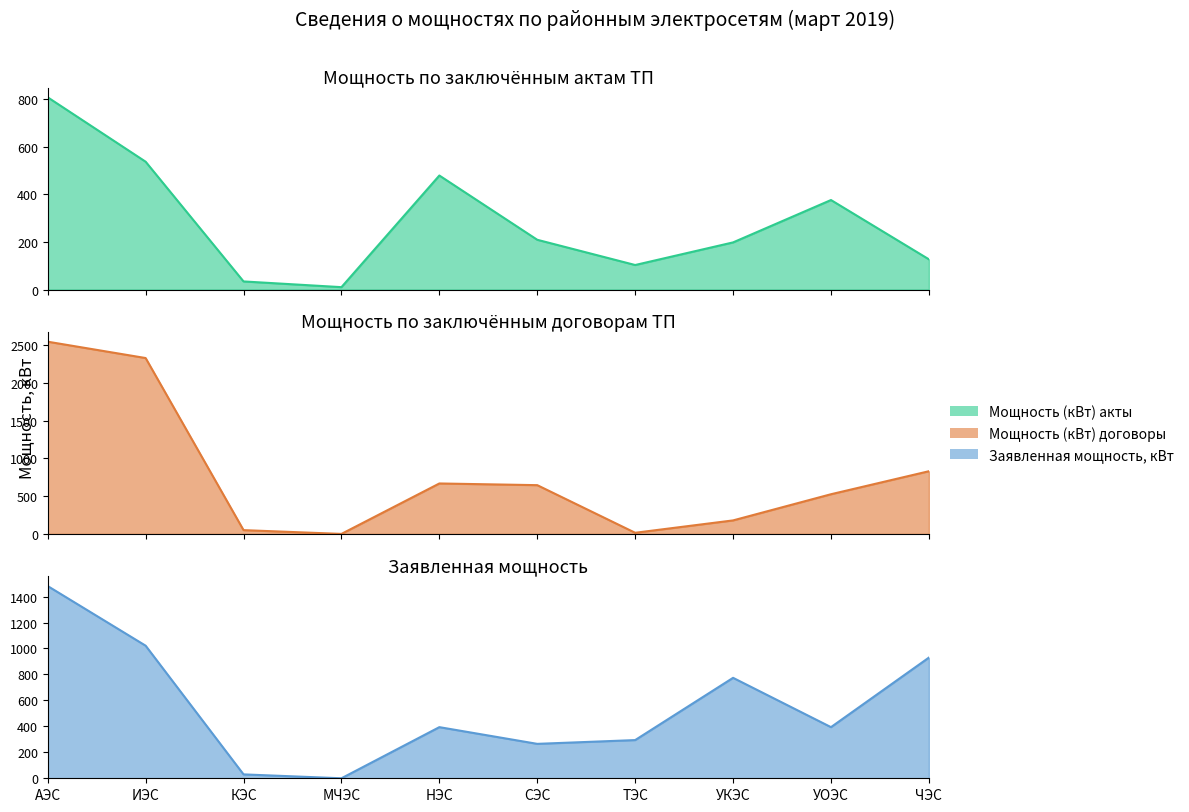

True or false: Мощность (кВт) акты has a value of 10.0 at МЧЭС.

True